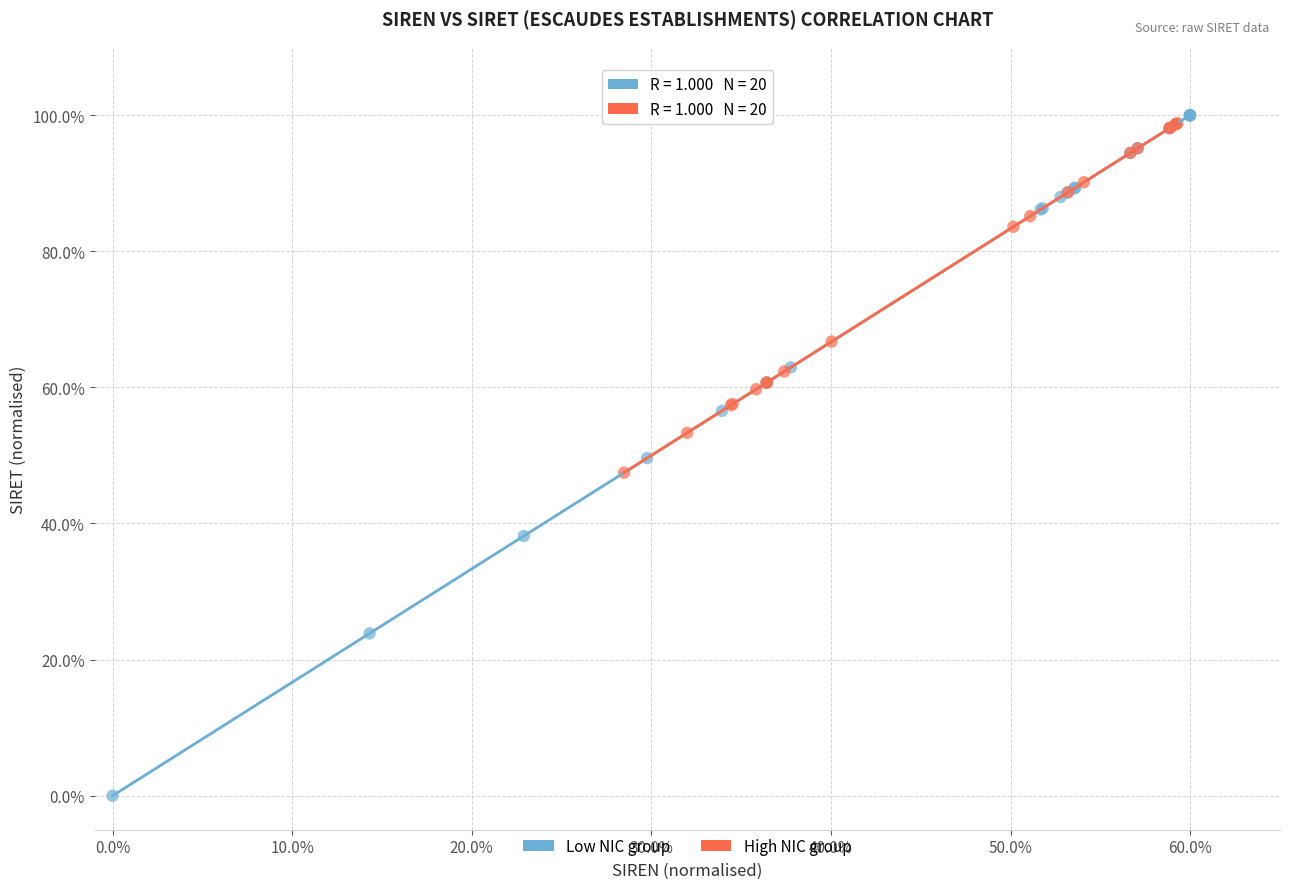

Which series has the widest spread of Y values?

Low NIC group